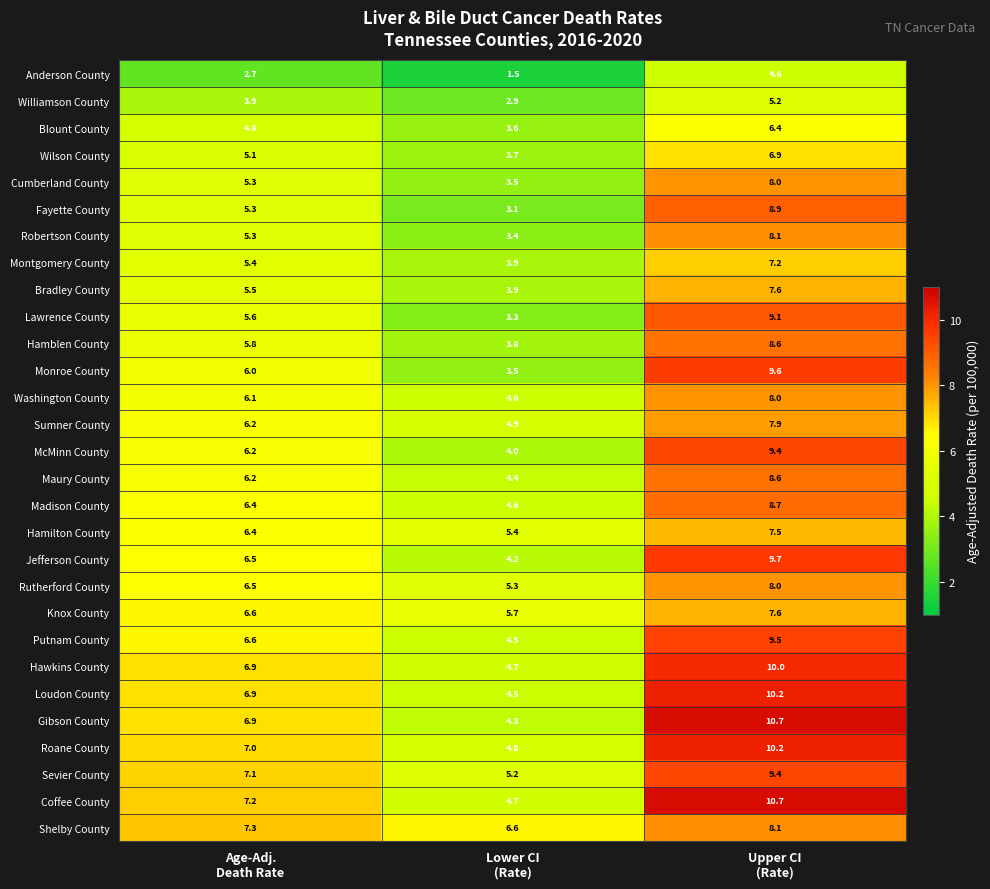

Which series has the widest spread of values?

Gibson County